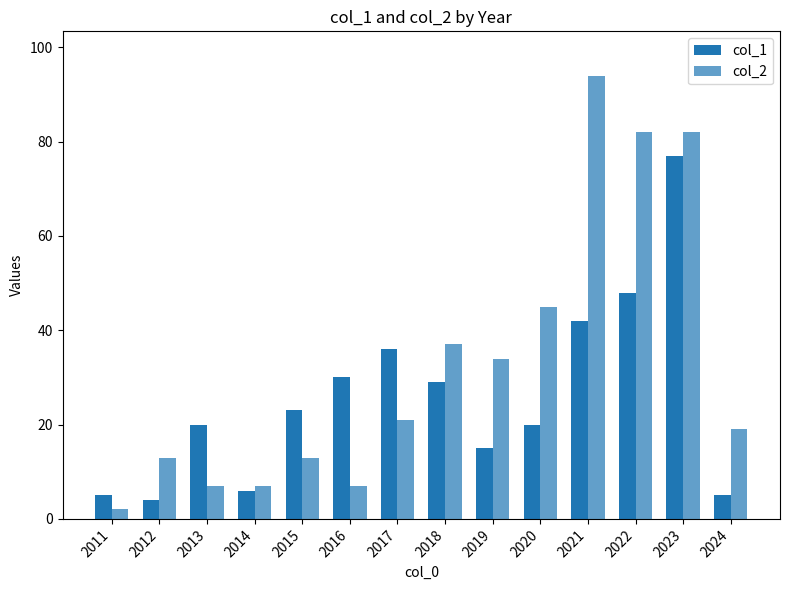

What is the difference between the maximum and minimum values in the col_2 series?

92